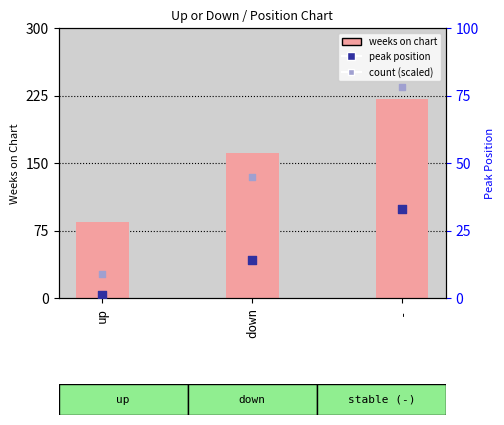

What is the total value across all series at -?

332